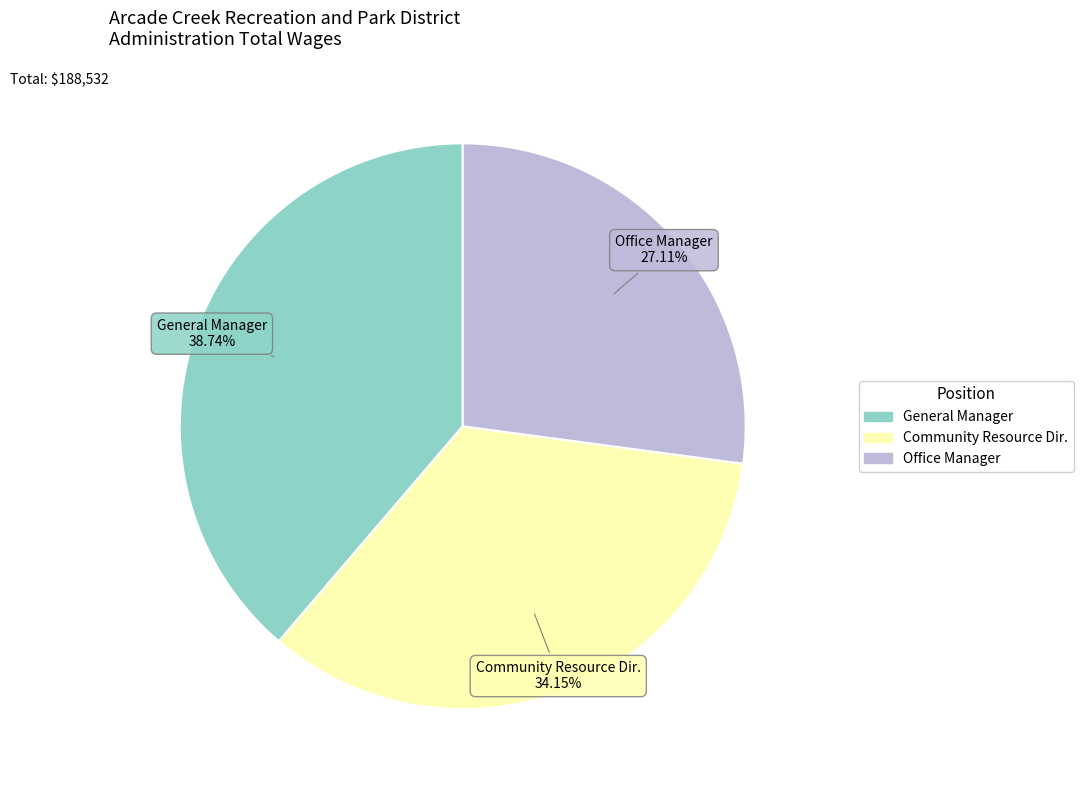

Combined, do General Manager and Community Resource Dir. account for over 50%?

Yes